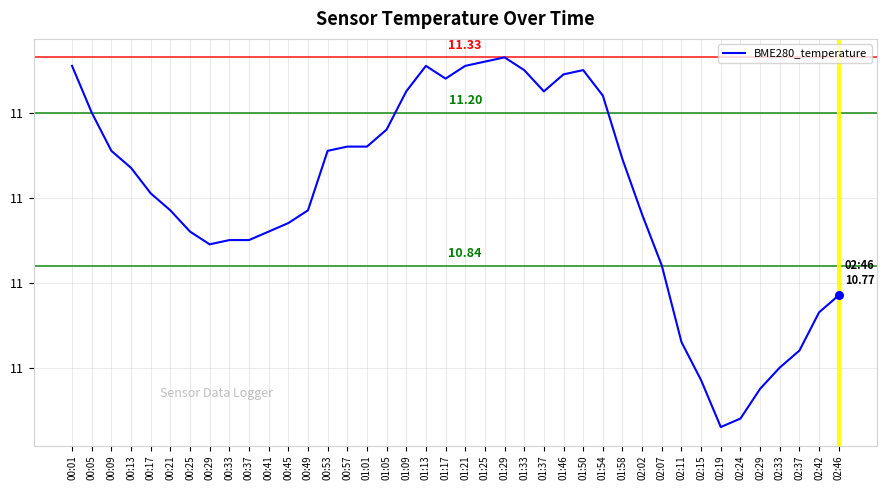

Between 02:46 and 01:33, which is larger?

01:33